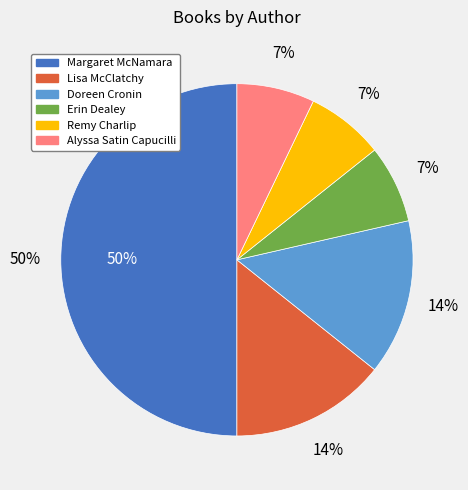

Which category has the smallest portion of the pie?

Erin Dealey